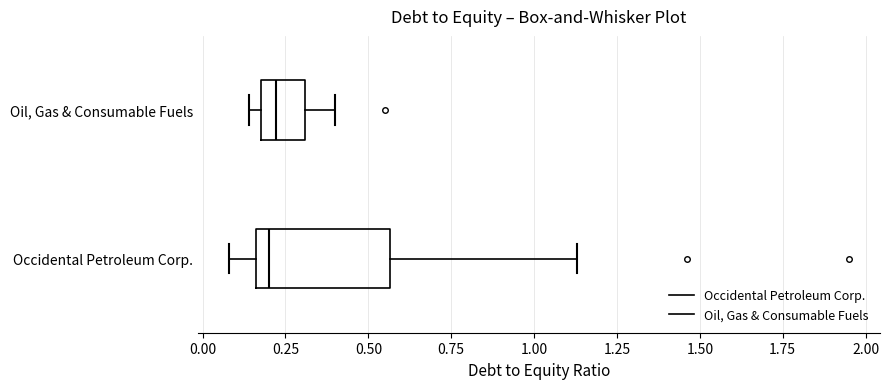

Where is the right edge of the box for Occidental Petroleum Corp. on the x-axis? The values are not printed on the chart, so give them approximately, as read against the axis.

0.55